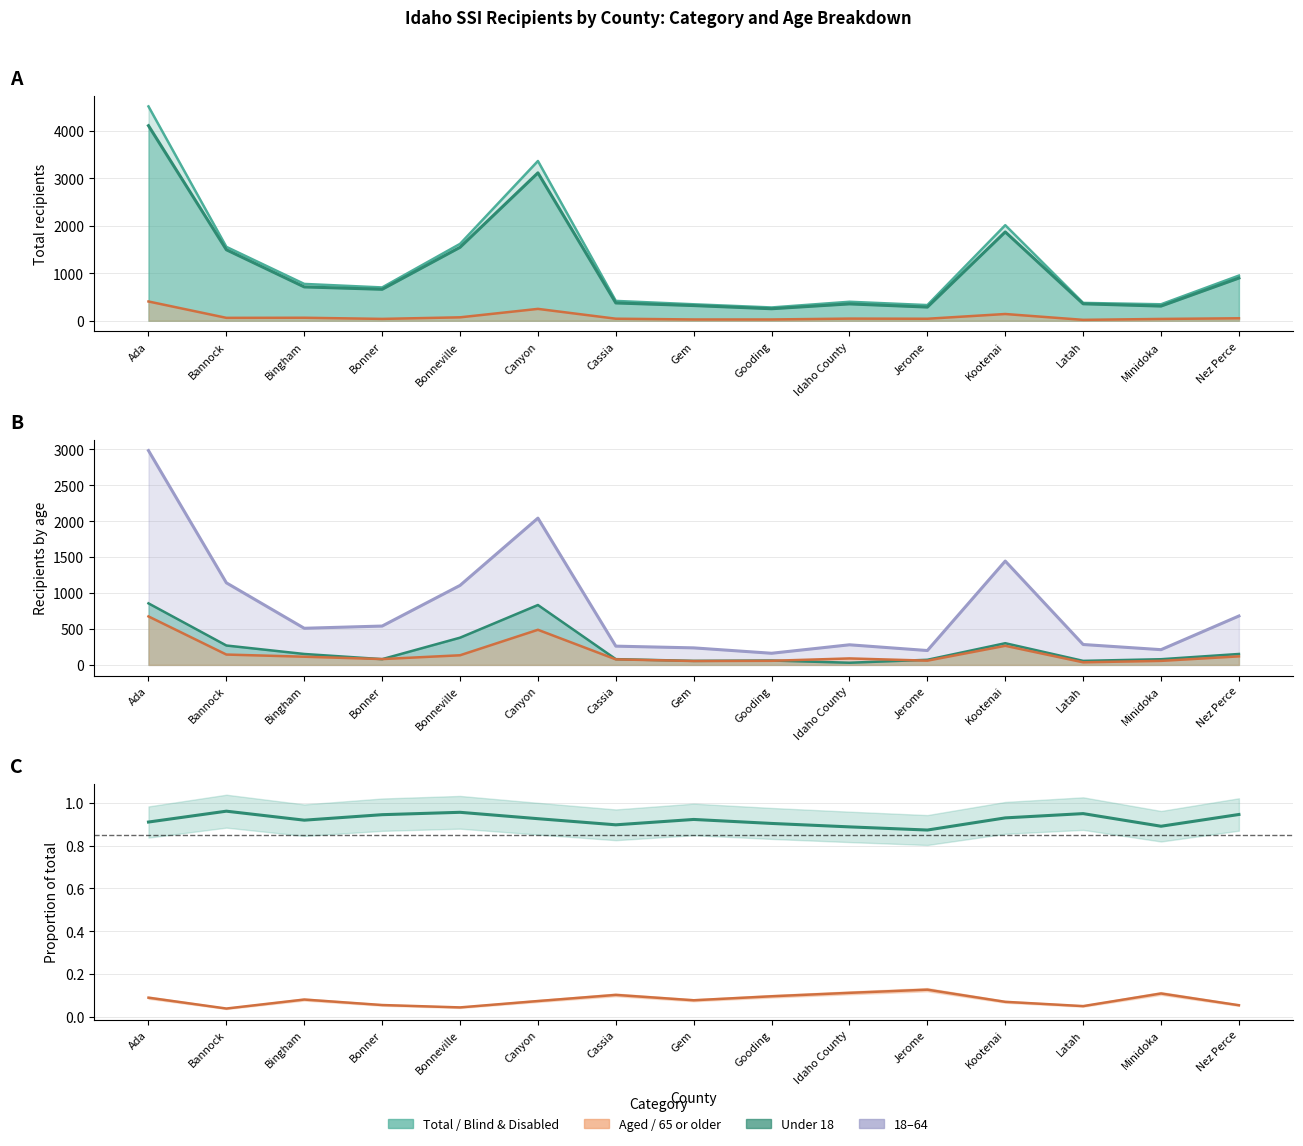

What is the lowest value of the Aged series?

19